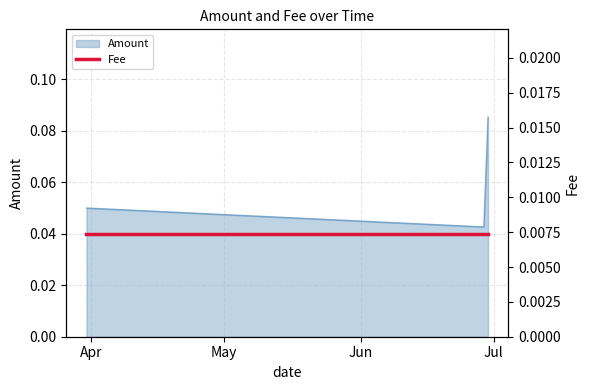

At which label is the value closest to 0?

2019-06-28 18:18:21